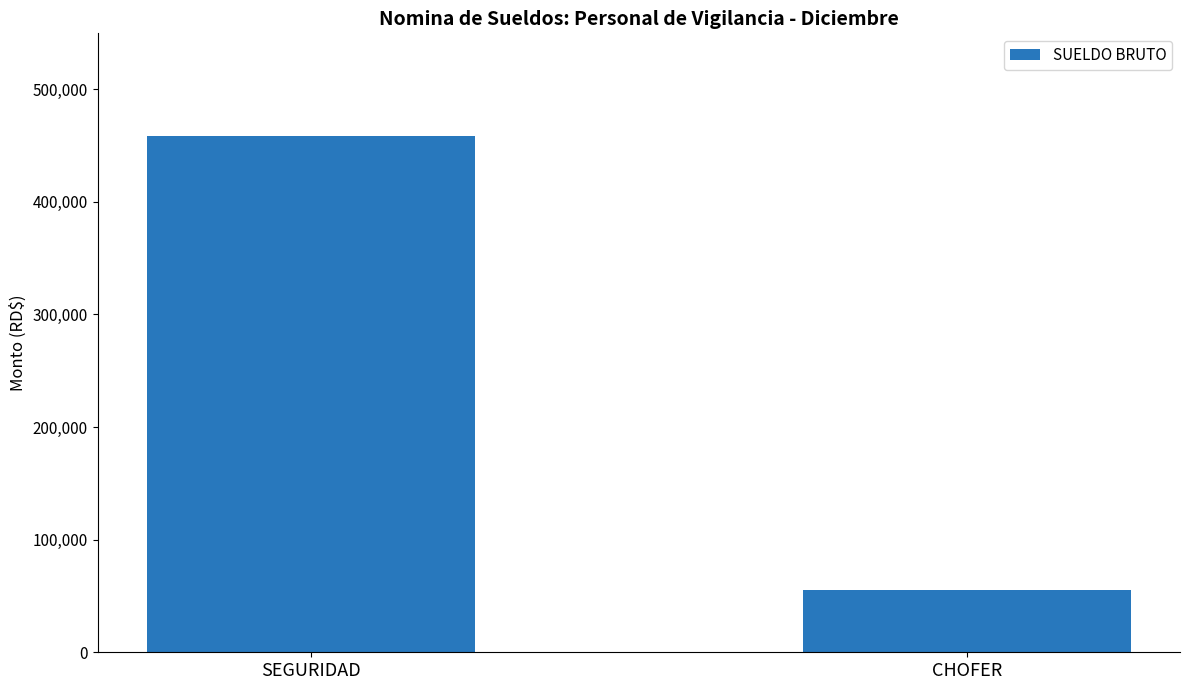

Reading left to right, list all the values displayed in this chart.

458000	55000